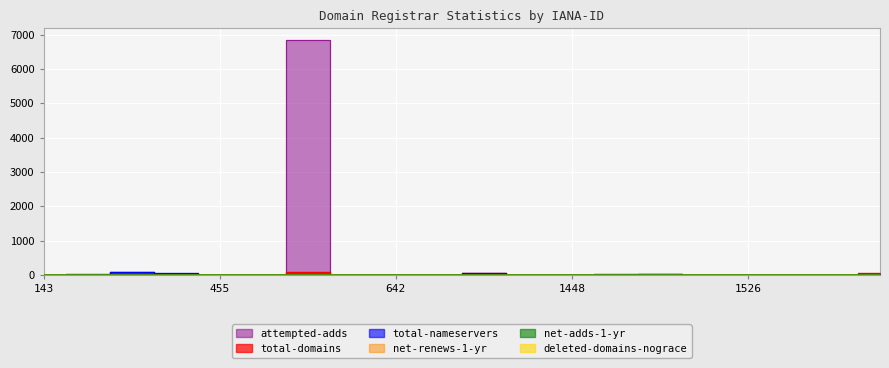

At how many categories does at least one series exceed 5125?

1